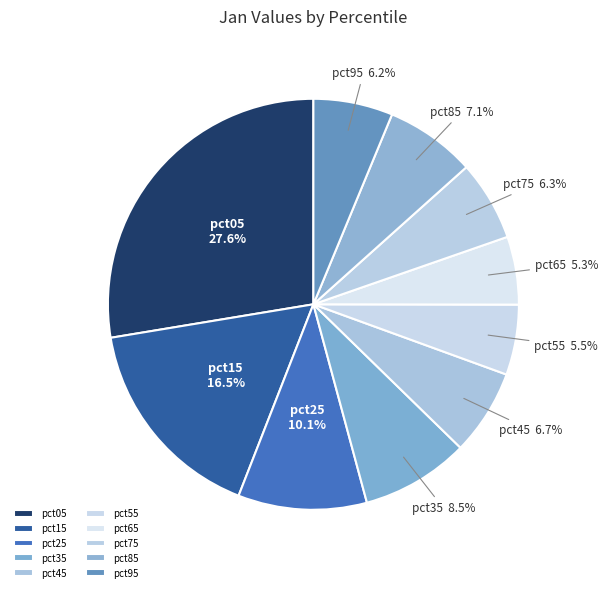

Count the number of slices in the pie.

10